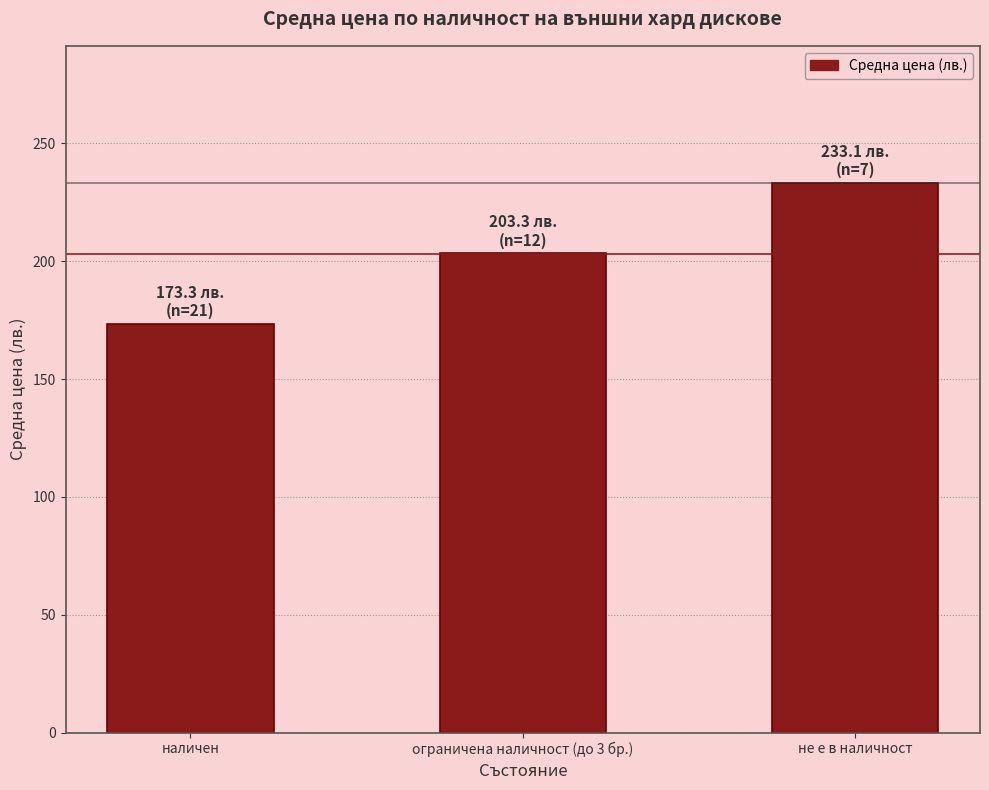

What is the difference between the values at ограничена наличност (до 3 бр.) and не е в наличност?

29.8